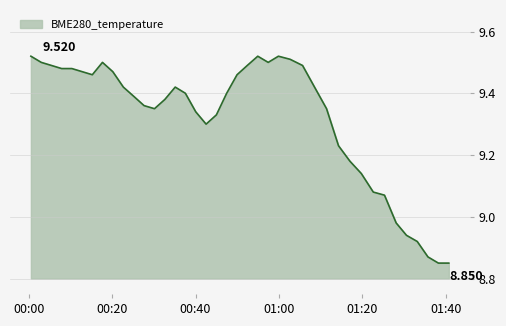

How many lines are shown in the chart?

1